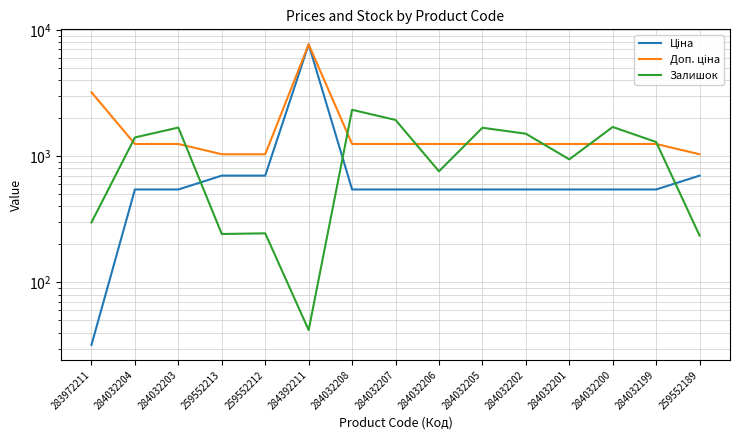

At 284032207, list the series in order from smallest to largest.

Ціна, Доп. ціна, Залишок